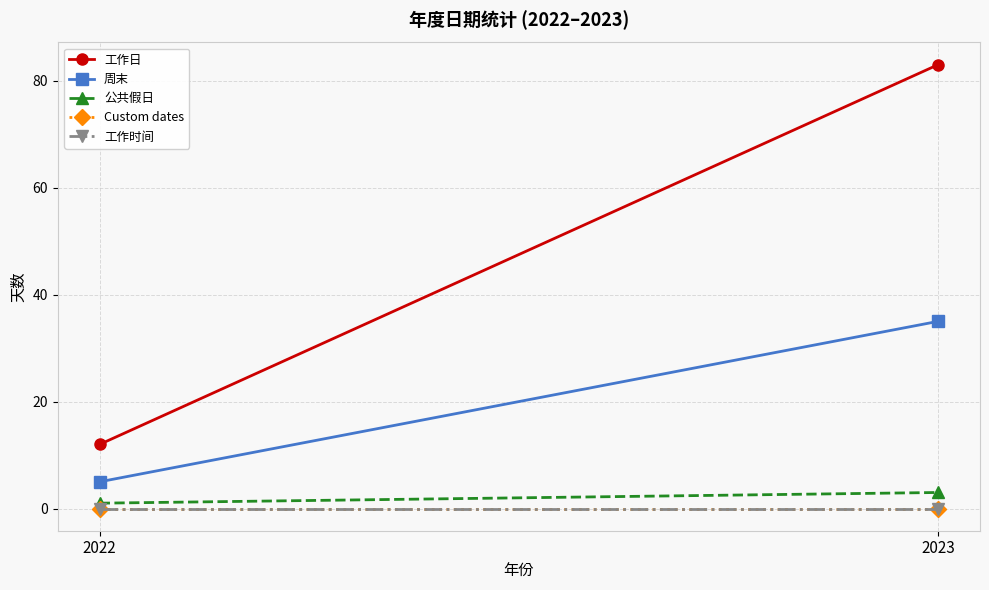

Reading left to right, list all the values displayed in this chart.

工作日: 12	83
周末: 5	35
公共假日: 1	3
Custom dates: 0	0
工作时间: 0	0